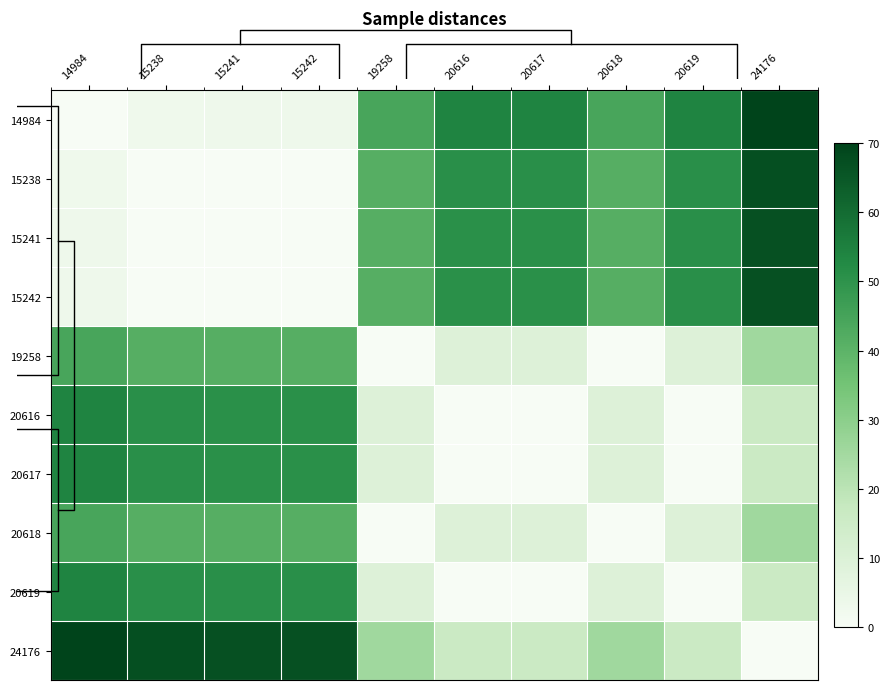

Is it true that 20617 equals 87.2 at 14984?

False